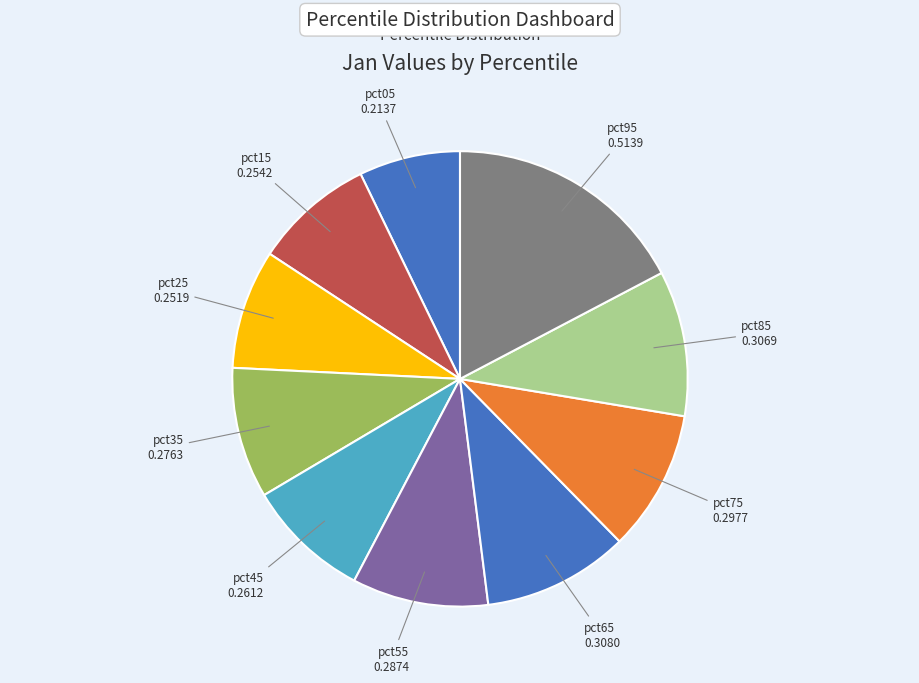

Which category has the biggest portion of the pie?

pct95